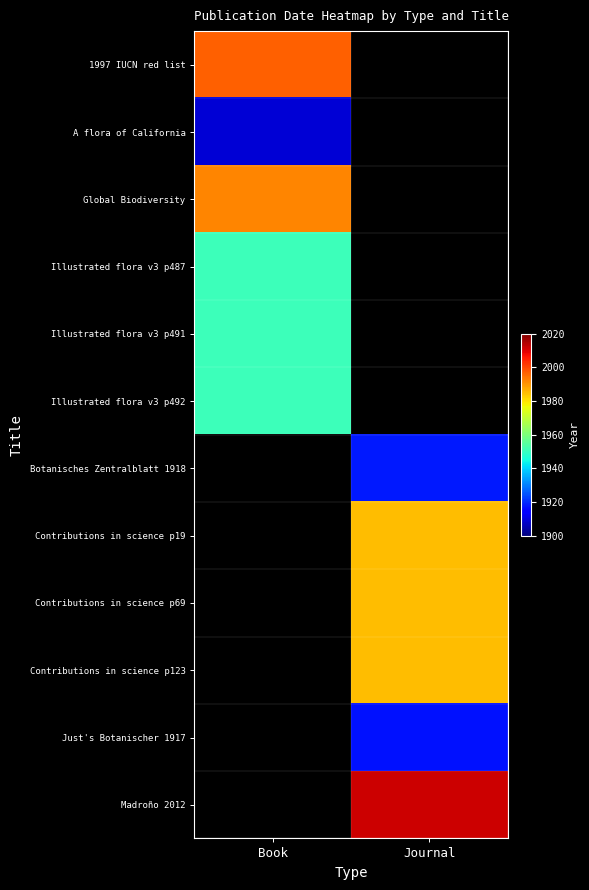

Which has a higher value, Journal or Book?

Book